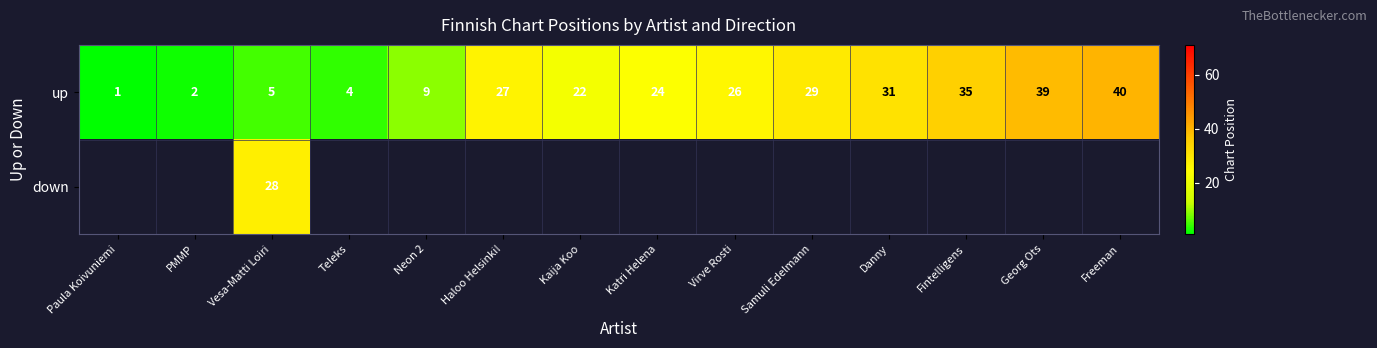

Is the value of up at Samuli Edelmann greater than the value of down at Vesa-Matti Loiri?

Yes